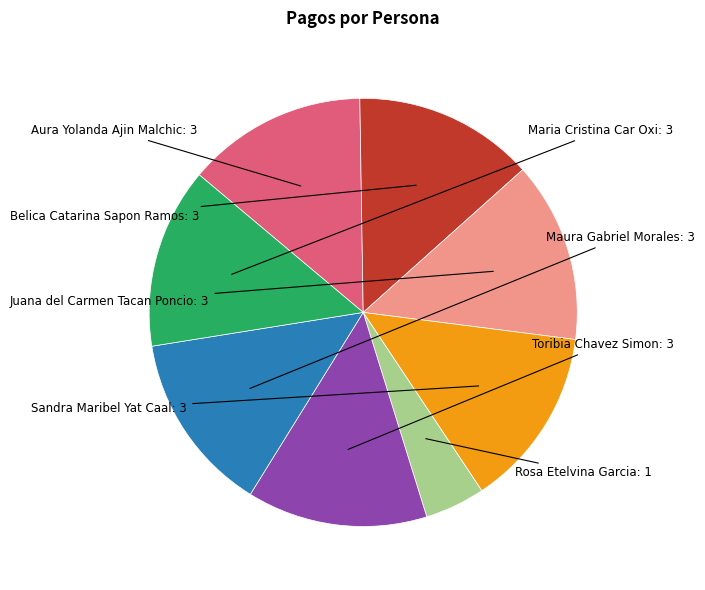

The Juana del Carmen Tacan Poncio slice represents 19% of the pie. True or false?

False